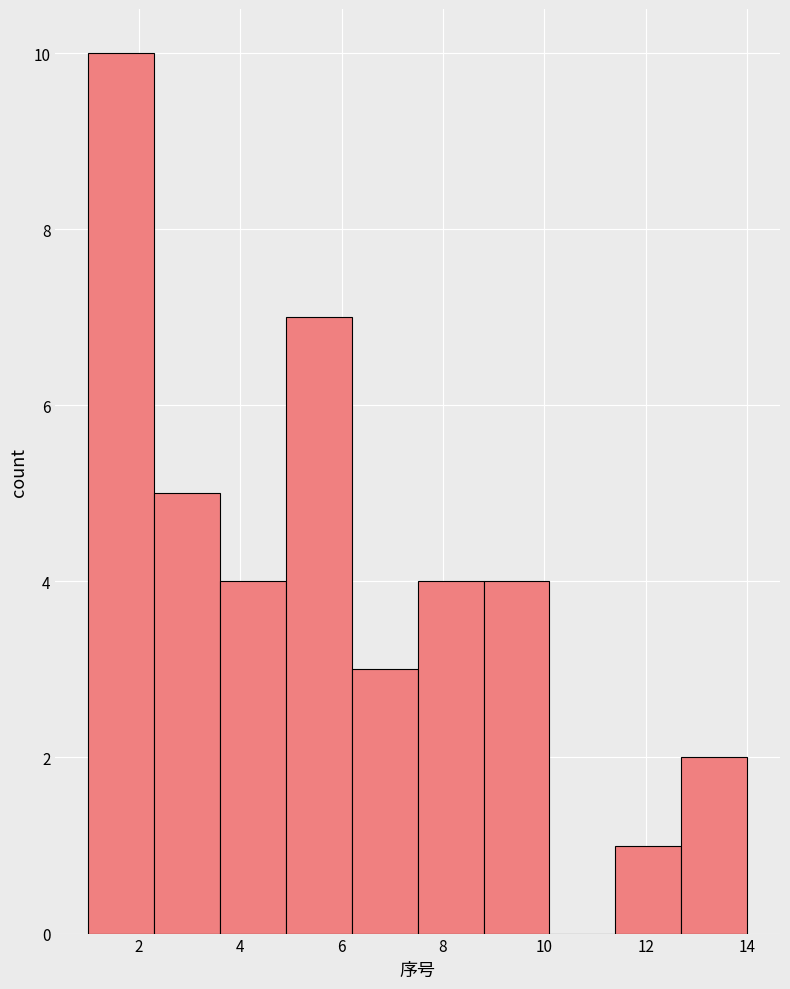

Over which range of the x-axis is the bar tallest?

1.0 to 2.3